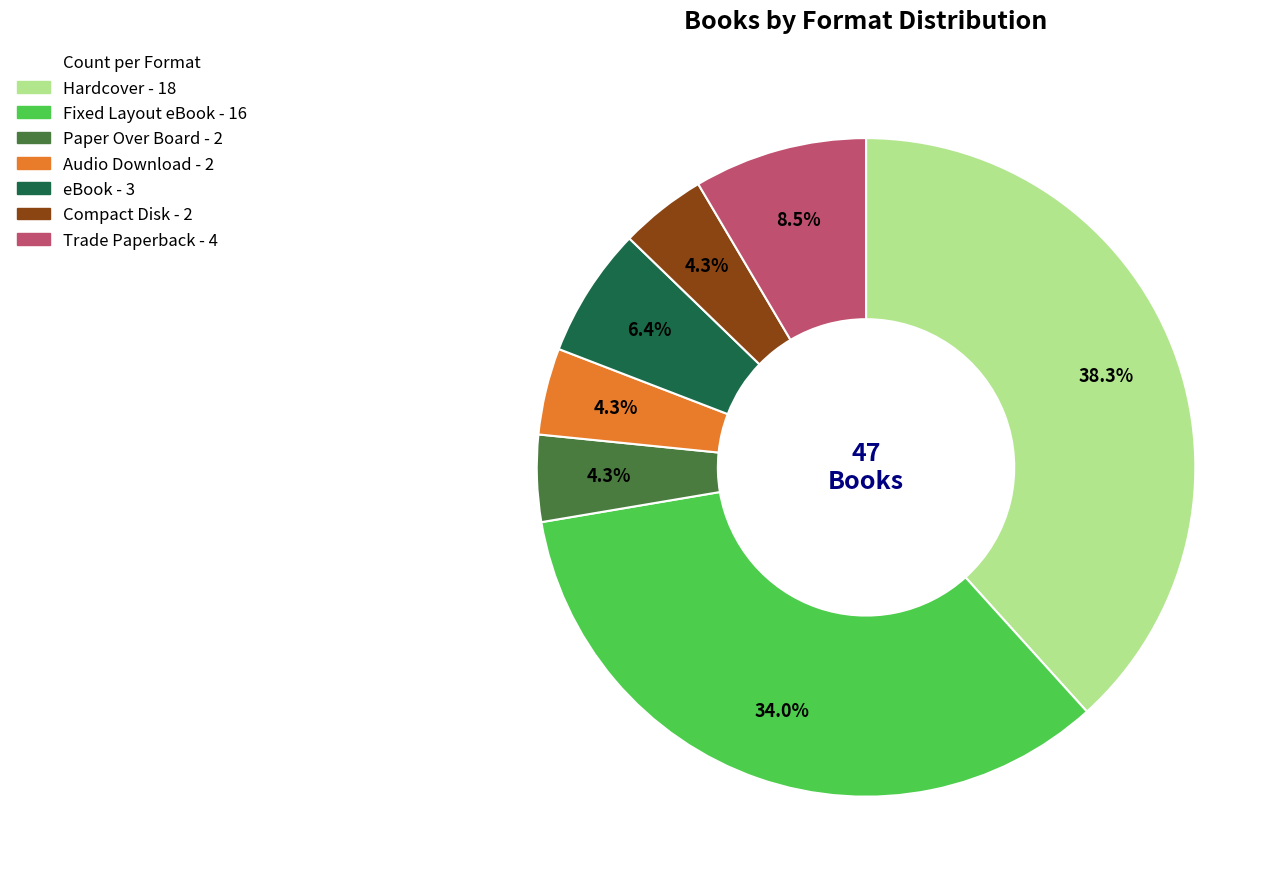

Approximately how many times larger is the value at Paper Over Board compared to Compact Disk?

1.0